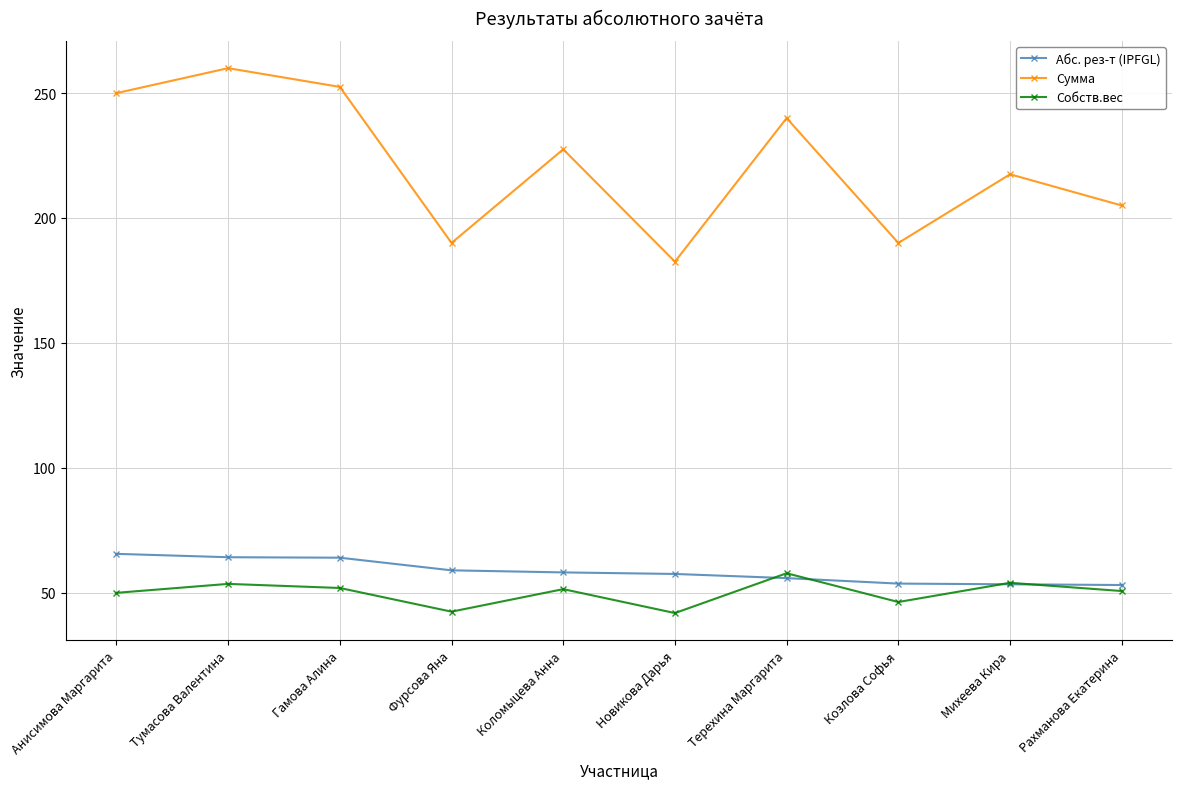

The value of Собств.вес at Терехина Маргарита is 57.7. True or false?

True